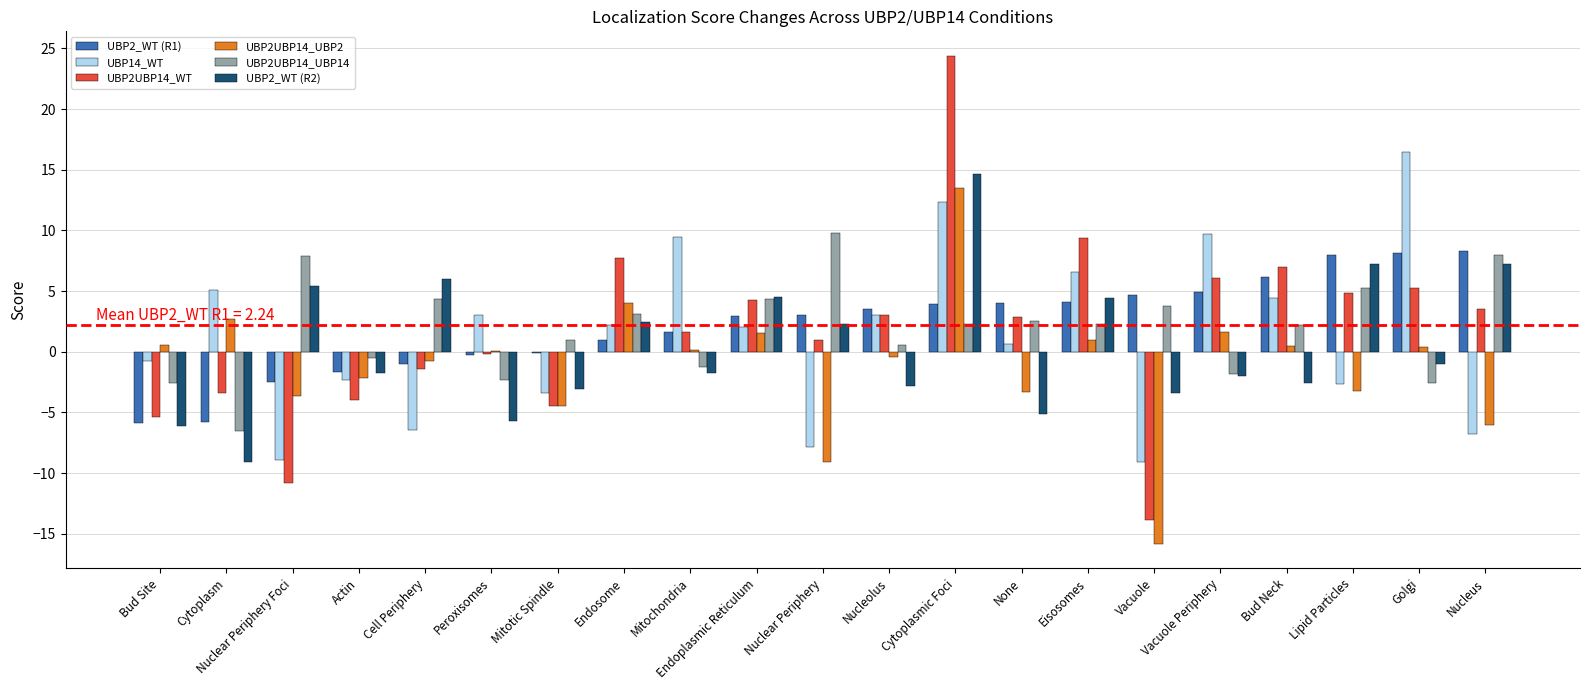

What is the greatest value displayed?

24.4